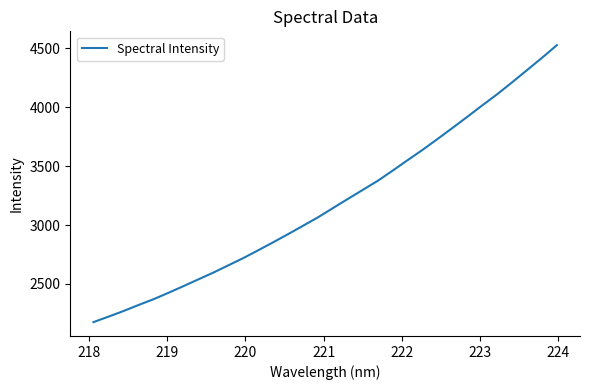

What is the greatest value displayed?

4525.5